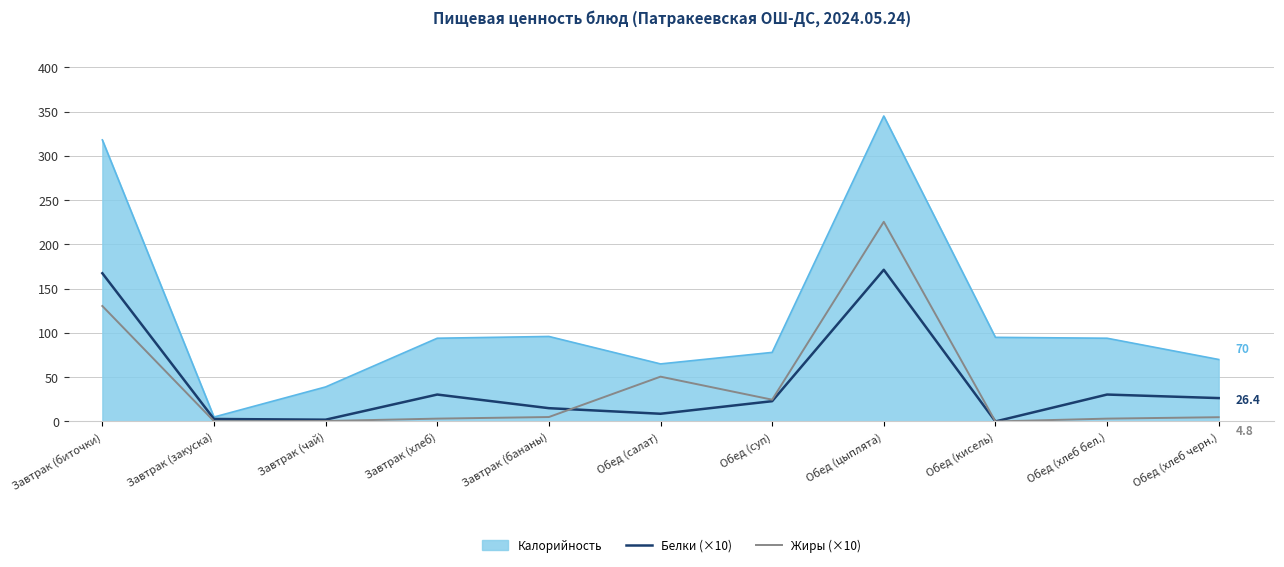

Is it true that Жиры (×10) equals 0.0 at Обед (кисель)?

True